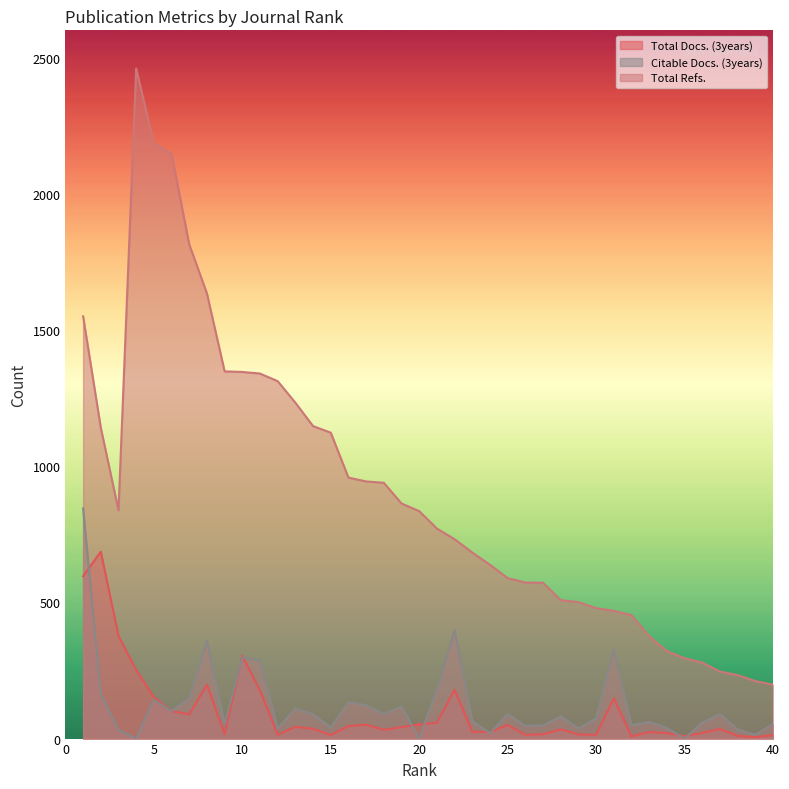

How many values in the Total Refs. series exceed 835?

19